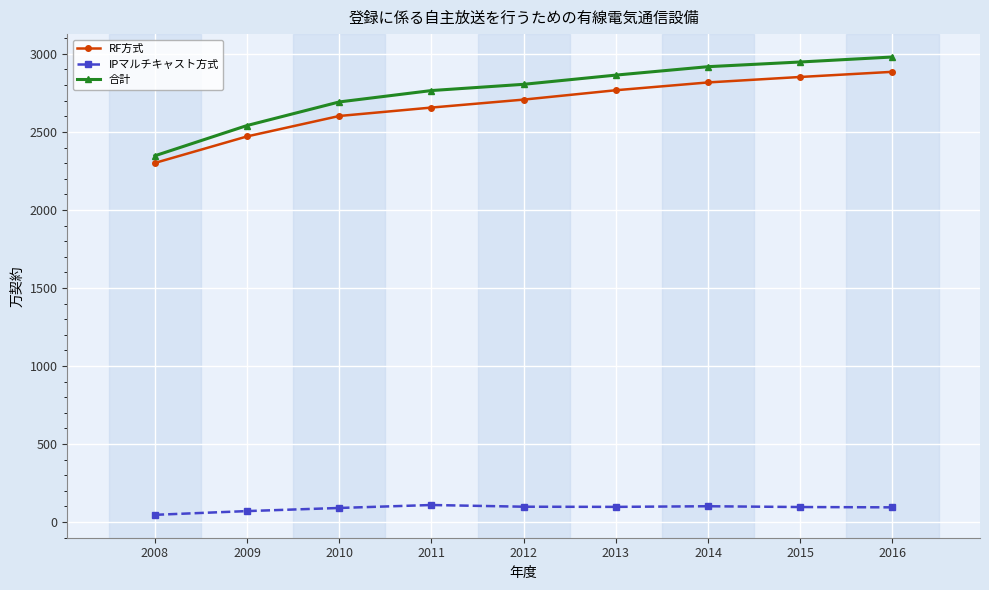

What is the difference between the maximum and second lowest values in the RF方式 series?

414